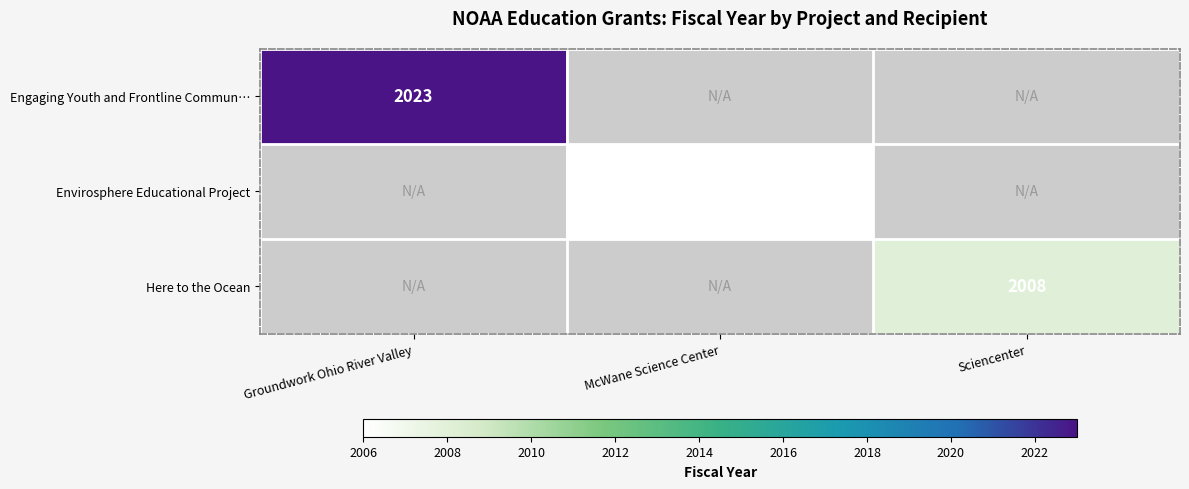

The Envirosphere Educational Project series shows 3336 at McWane Science Center. True or false?

False